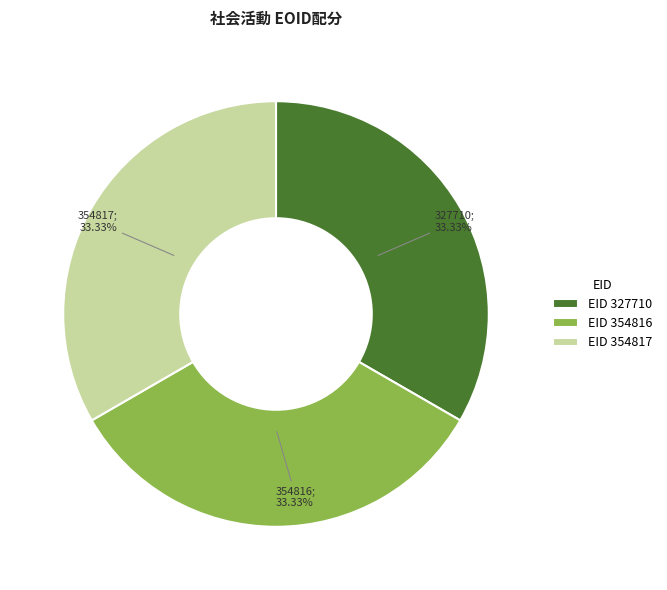

To the nearest percent, what percentage of the pie is 354816?

33%